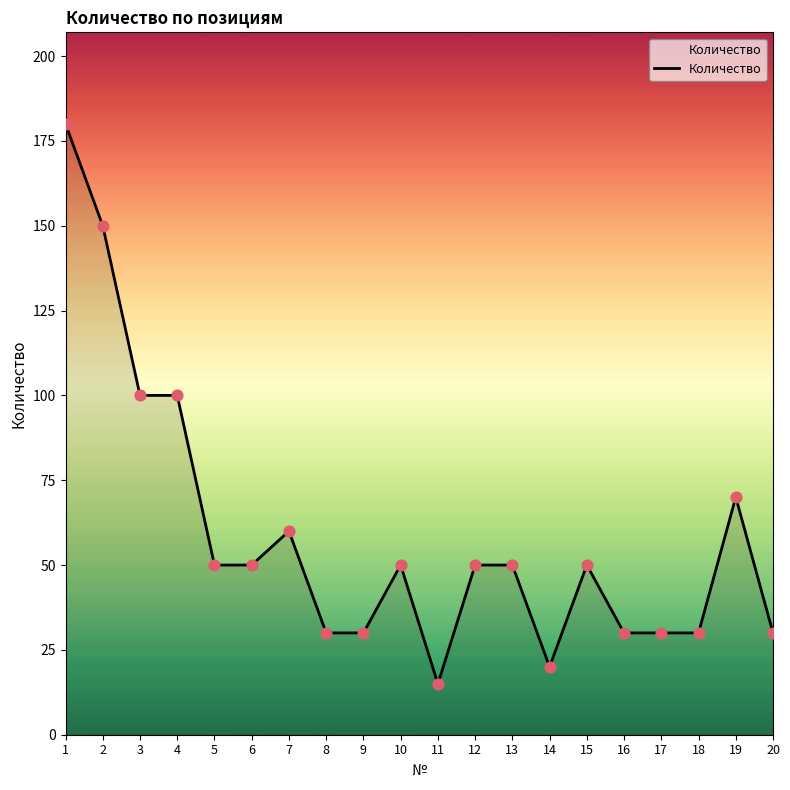

Which has a higher value, 3 or 5?

3